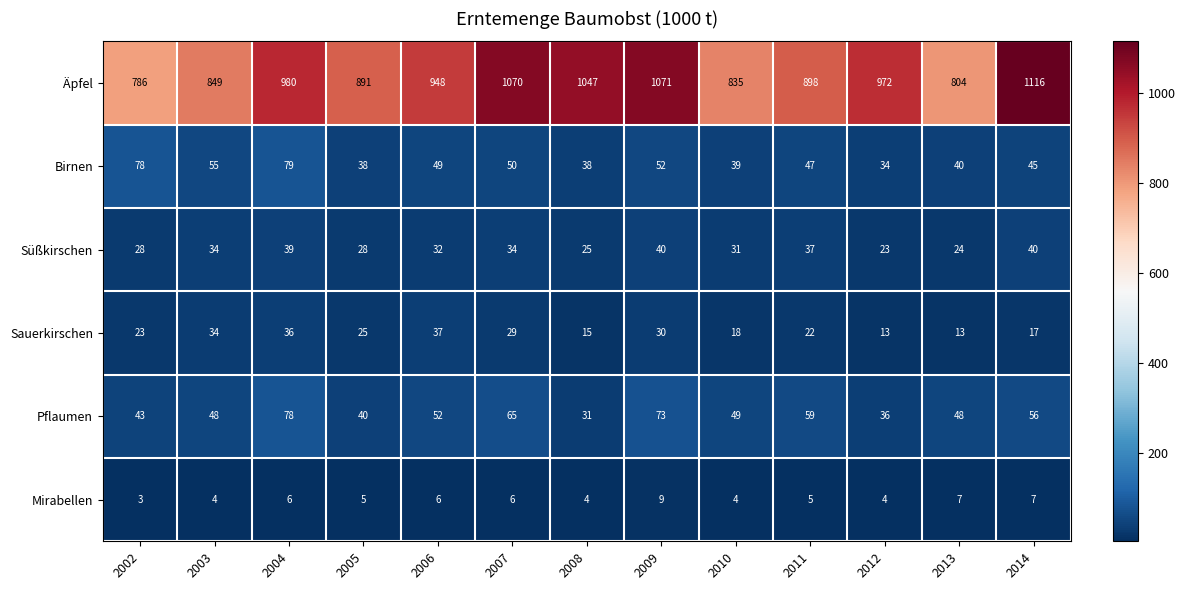

At which category is the sum across all series the highest?

2014